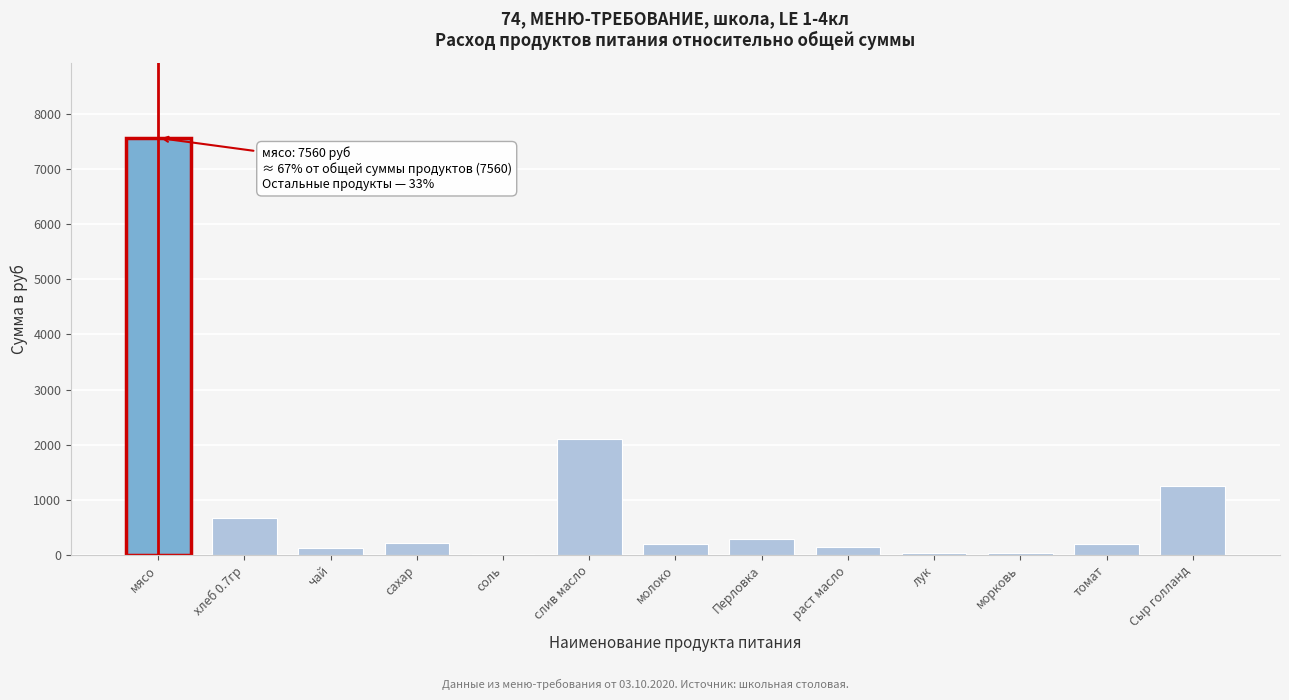

The value at Сыр голланд is 1951.3. True or false?

False